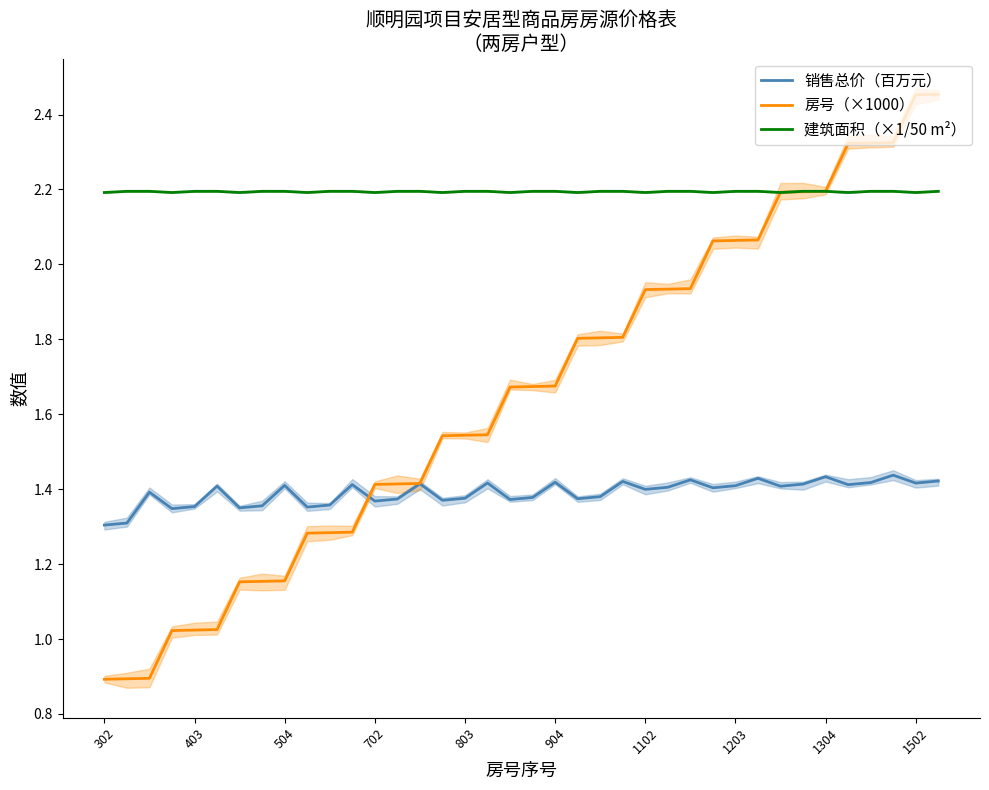

Reading left to right, extract all data points from this chart.

销售总价（百万元）: 1.3	1.3	1.4	1.3	1.4	1.4	1.4	1.4	1.4	1.4	1.4	1.4	1.4	1.4	1.4	1.4	1.4	1.4	1.4	1.4	1.4	1.4	1.4	1.4	1.4	1.4	1.4	1.4	1.4	1.4	1.4	1.4	1.4	1.4	1.4	1.4	1.4	1.4
房号（×1000）: 0.9	0.9	0.9	1.0	1.0	1.0	1.2	1.2	1.2	1.3	1.3	1.3	1.4	1.4	1.4	1.5	1.5	1.5	1.7	1.7	1.7	1.8	1.8	1.8	1.9	1.9	1.9	2.1	2.1	2.1	2.2	2.2	2.2	2.3	2.3	2.3	2.5	2.5
建筑面积（×1/50 m²）: 2.2	2.2	2.2	2.2	2.2	2.2	2.2	2.2	2.2	2.2	2.2	2.2	2.2	2.2	2.2	2.2	2.2	2.2	2.2	2.2	2.2	2.2	2.2	2.2	2.2	2.2	2.2	2.2	2.2	2.2	2.2	2.2	2.2	2.2	2.2	2.2	2.2	2.2